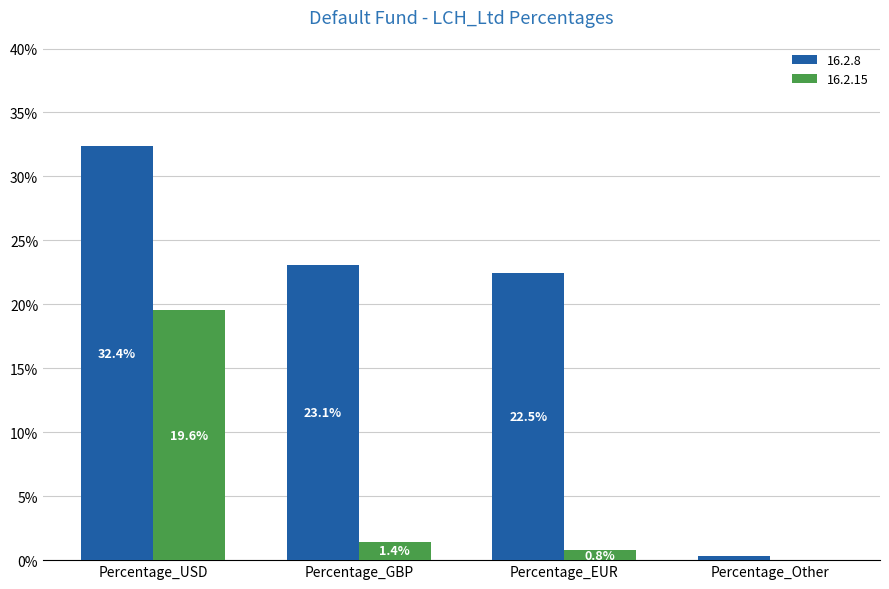

Reading left to right, extract all data points from this chart.

16.2.8: 0.3	0.2	0.2	0.0
16.2.15: 0.2	0.0	0.0	0.0